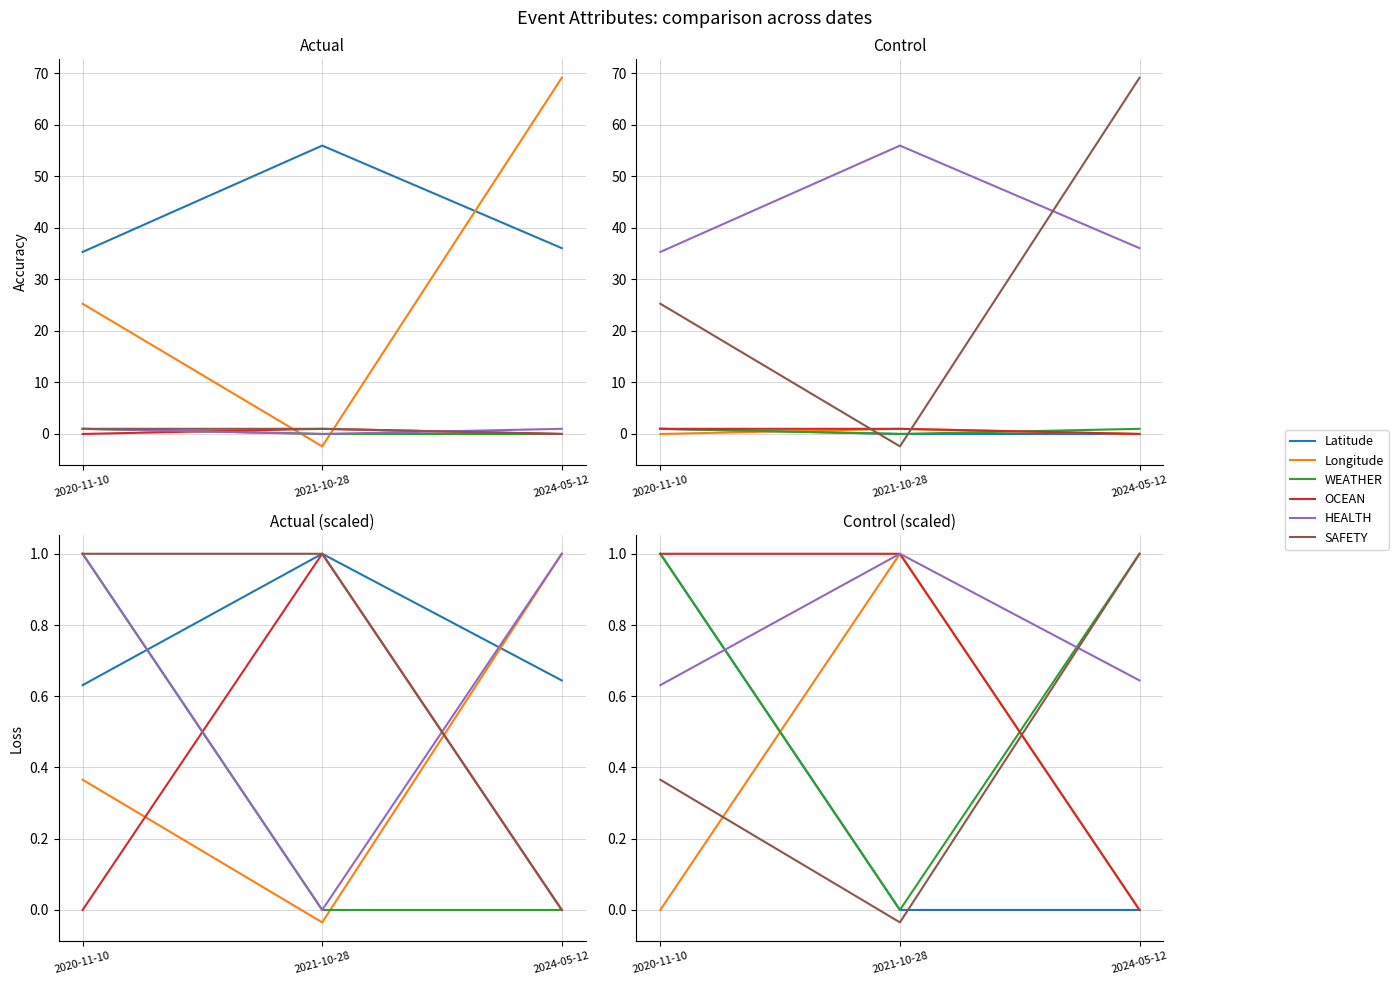

Which series has the widest spread of values?

Longitude